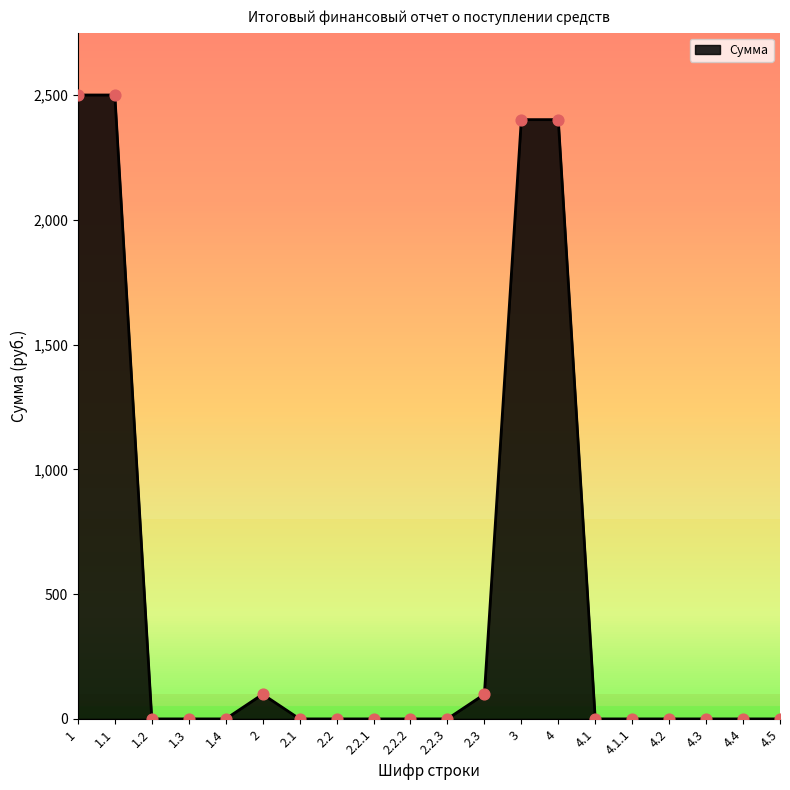

What is the change in value from 2 to 4.2?

-98.7